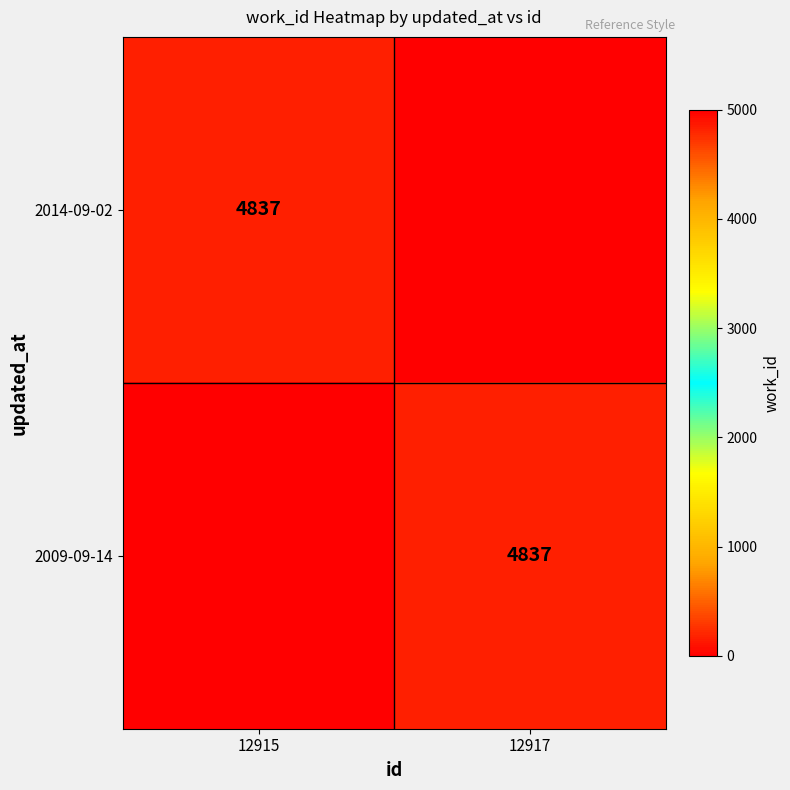

The value of 2014-09-02 at 12915 is 4837. True or false?

True